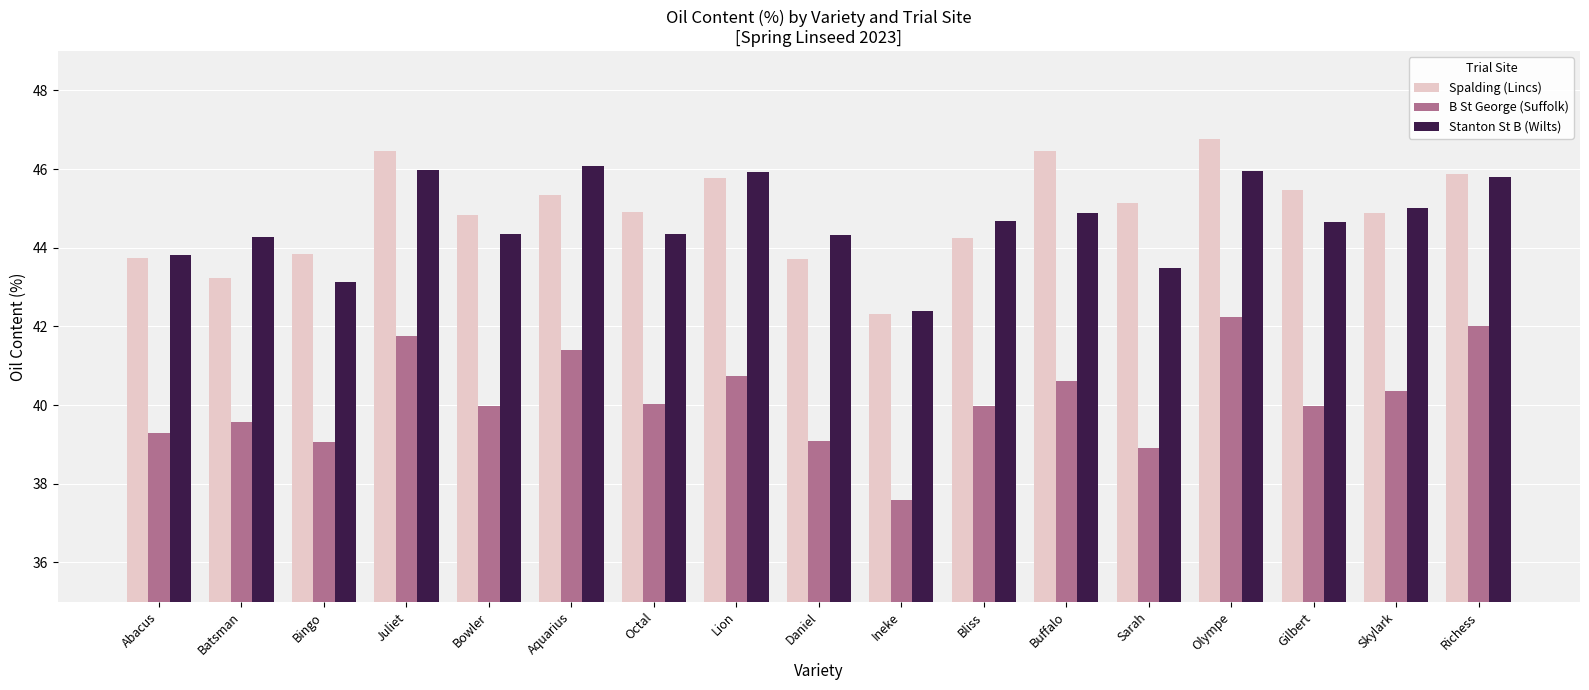

The value of Spalding (Lincs) at Juliet is 46.5. True or false?

True